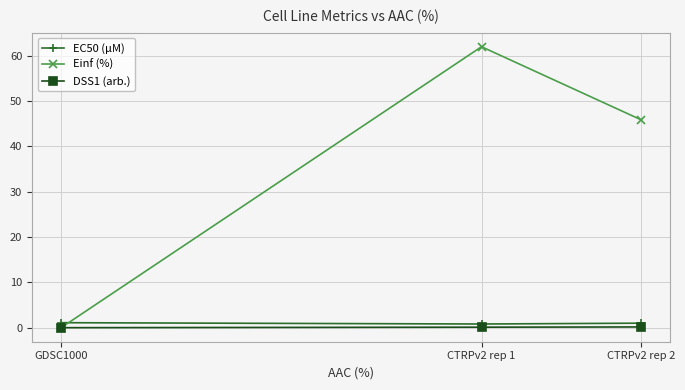

Which category has the highest value across all series?

CTRPv2 rep 1